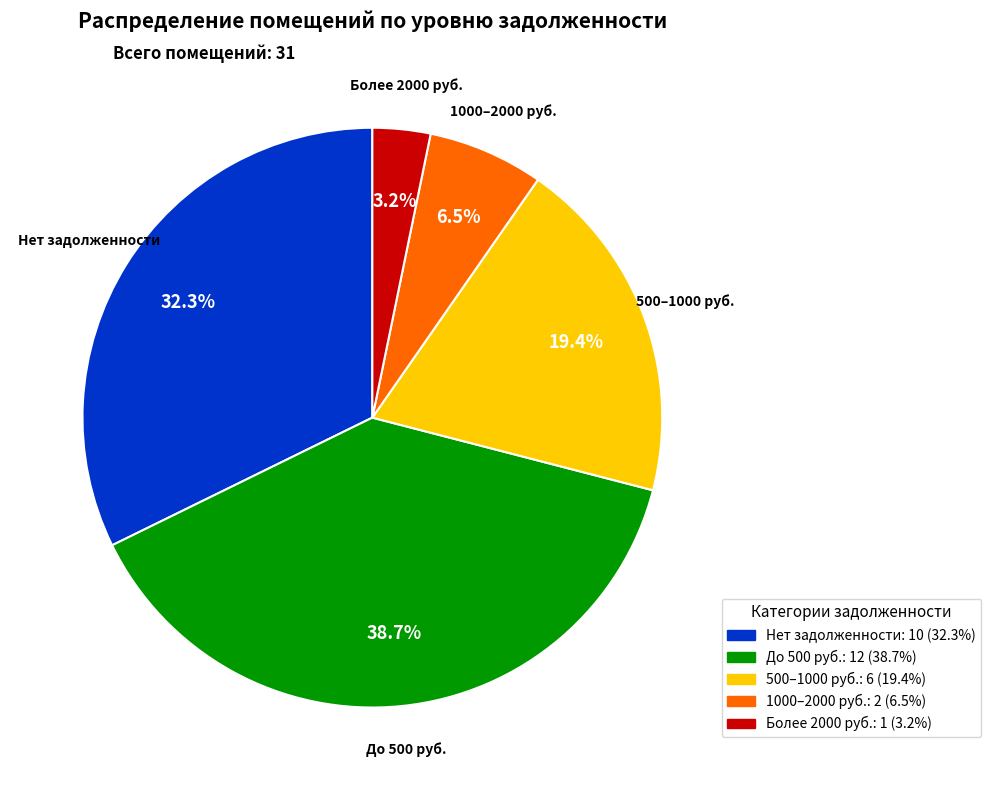

Is there a majority slice in this chart?

No